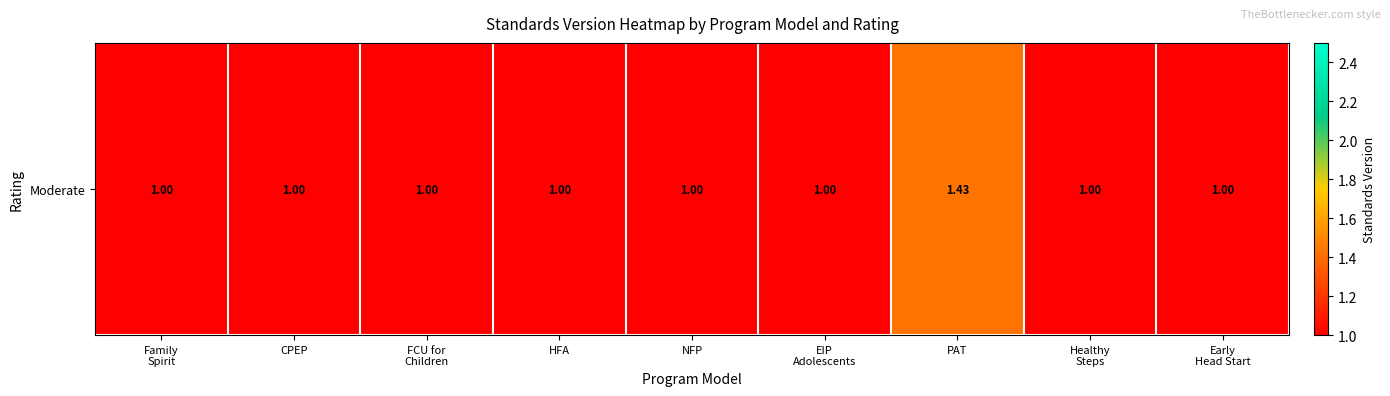

True or false: the data shows 1.0 at EIP
Adolescents.

True